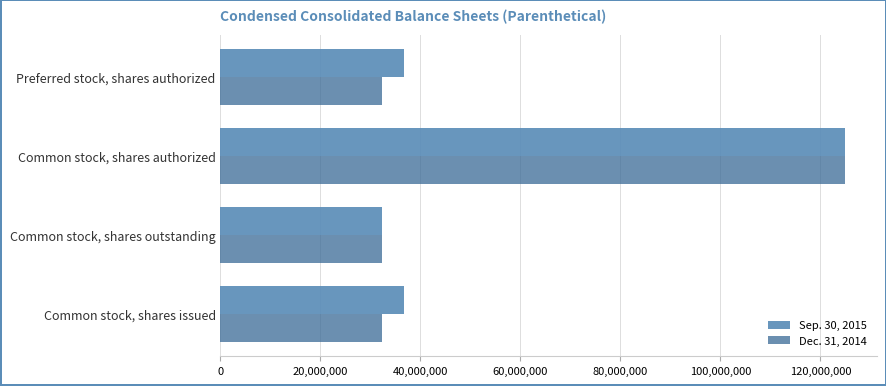

What is the sum of the Sep. 30, 2015 values at Common stock, shares authorized and Common stock, shares issued?

161641000